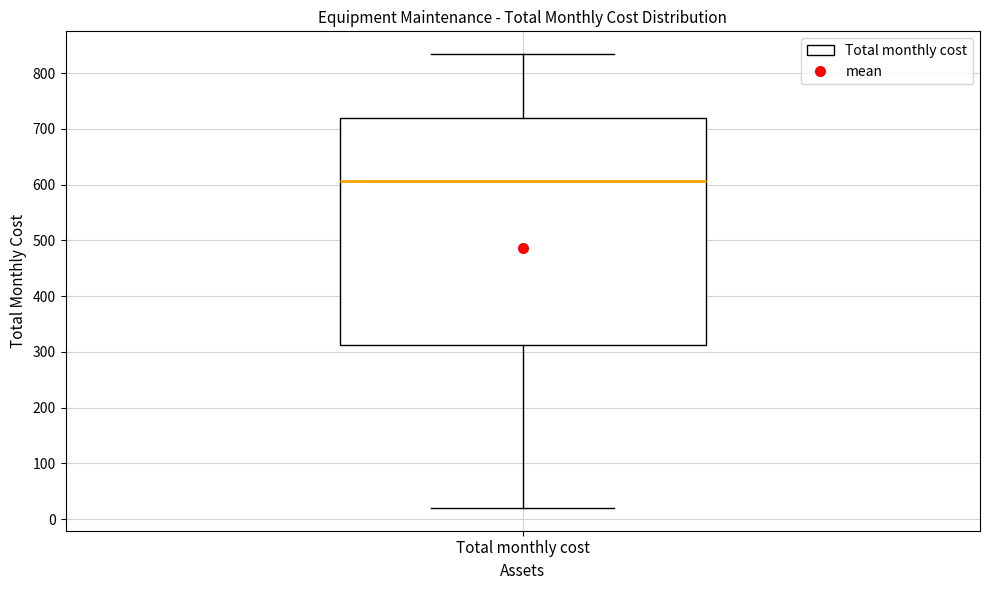

Transcribe this box plot: give where the median line is, the range the box spans, and where the two whiskers end, as read against the y-axis. The values are not printed on the chart, so give them approximately, as read against the axis.

median 610, box 310 to 720, whiskers 20 to 830